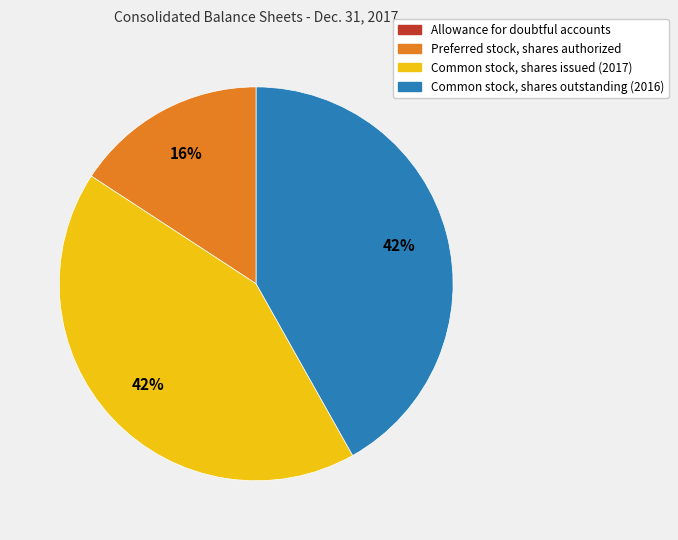

Does Preferred stock, shares authorized account for over 50% of the chart?

No